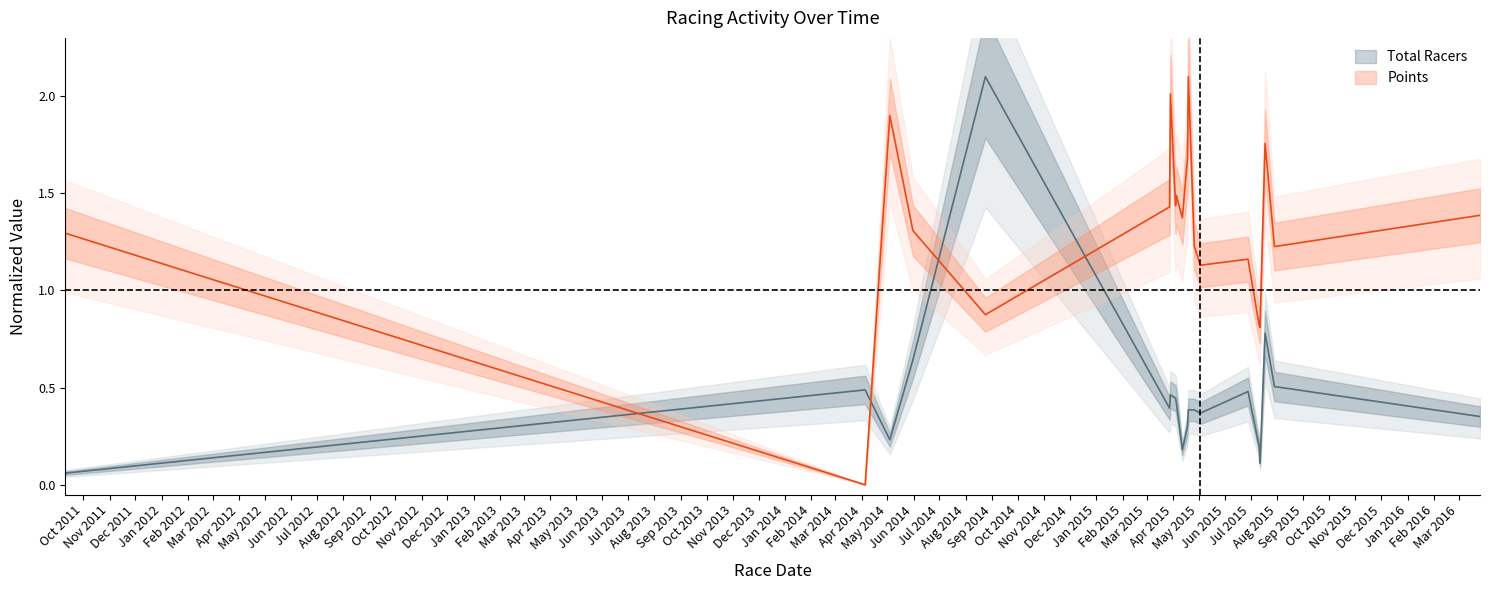

True or false: Total Racers has a value of 0.9 at 2014-04-05.

False